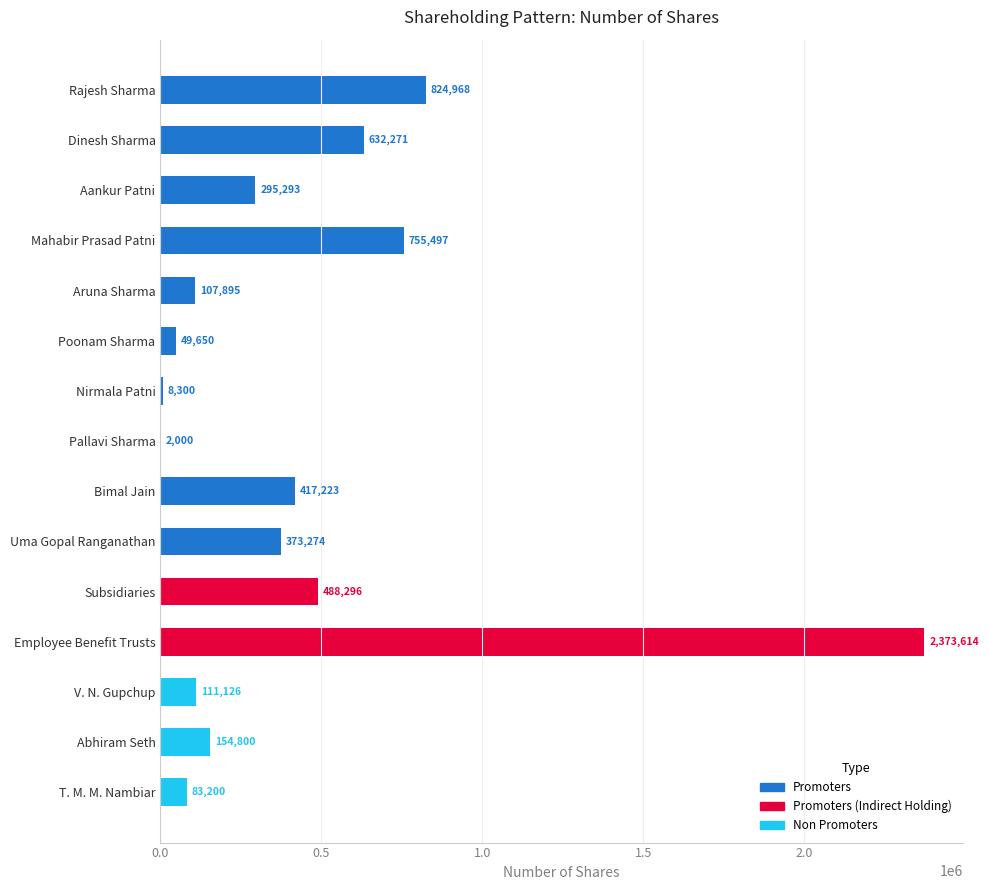

Between Uma Gopal Ranganathan and T. M. M. Nambiar, which is larger?

Uma Gopal Ranganathan